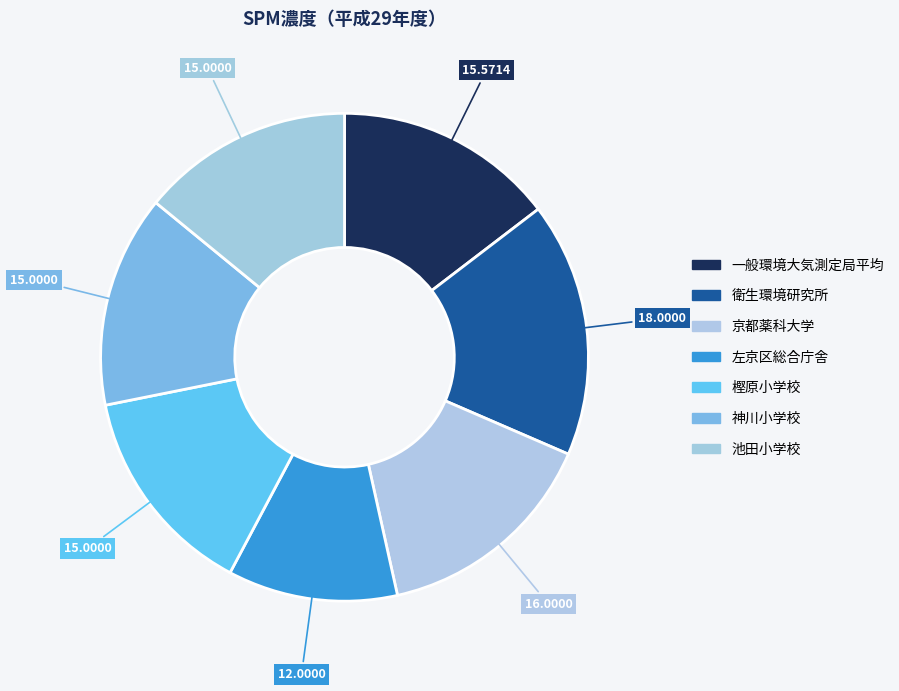

How many slices are in this pie chart?

7